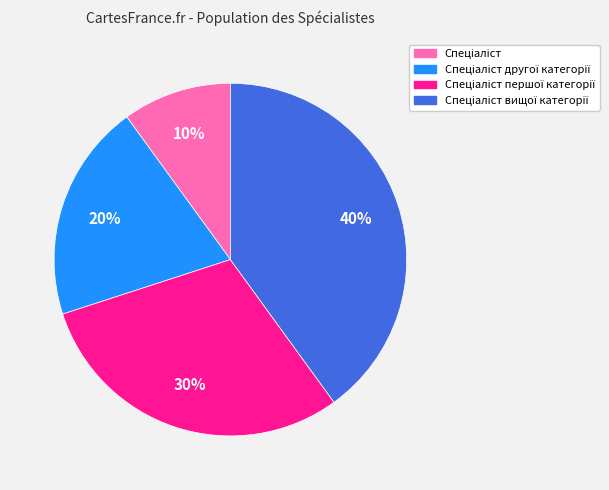

To the nearest percent, what is the average slice percentage?

25%